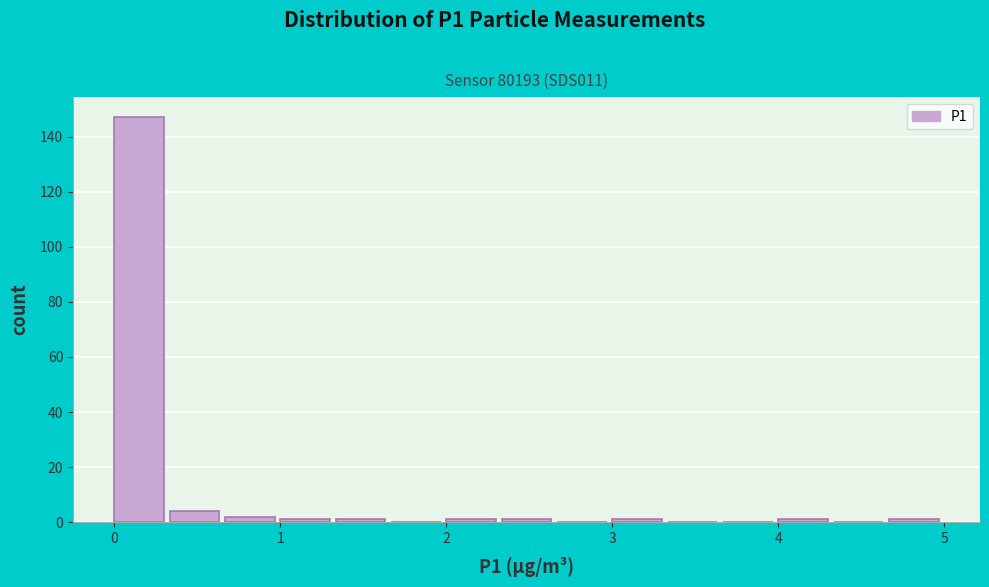

Around what value on the x-axis is the tallest bar? Give the approximate position of its centre, as read against the axis.

0.2